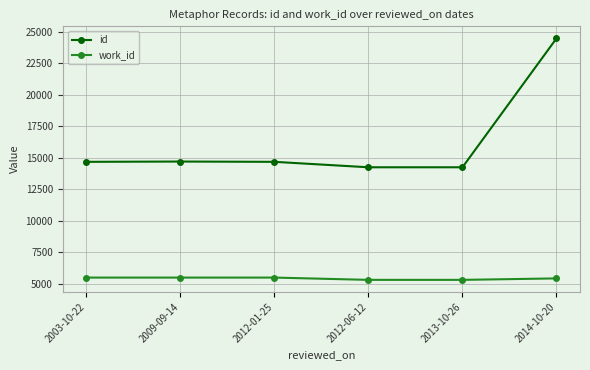

What is the difference between the maximum and minimum values in the work_id series?

182